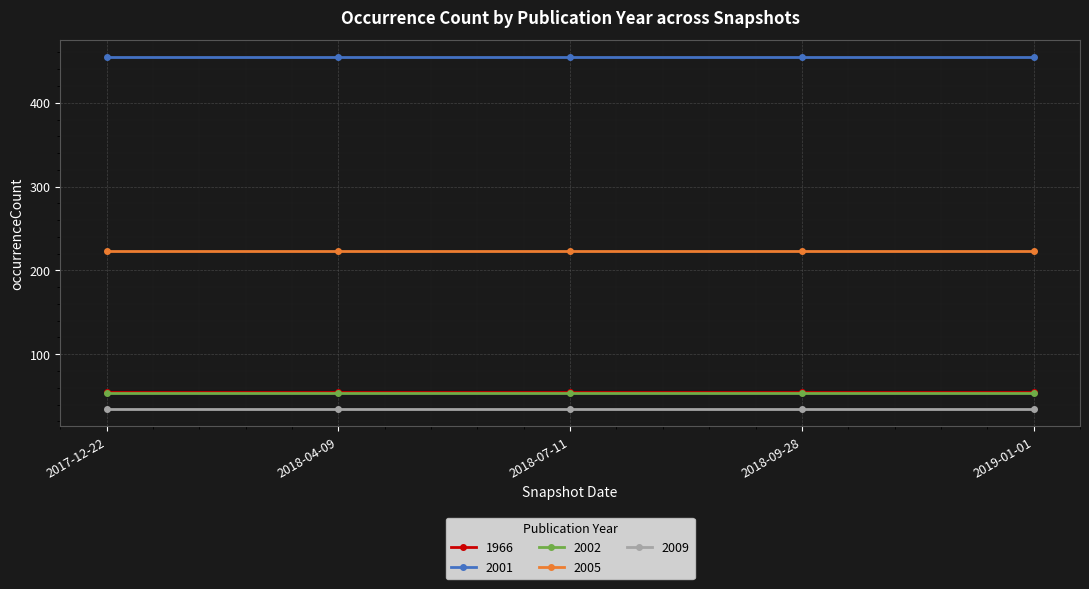

What is the greatest value displayed?

454